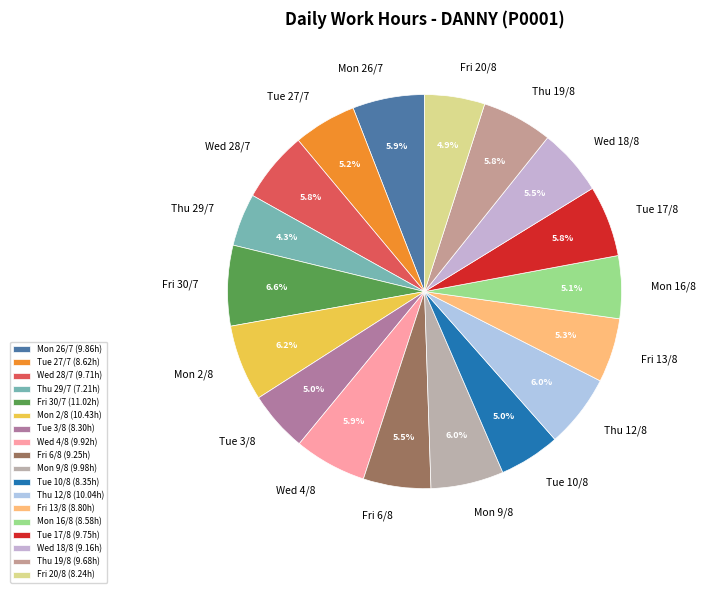

Approximately how many times larger is the value at Mon 16/8 compared to Fri 6/8?

0.9